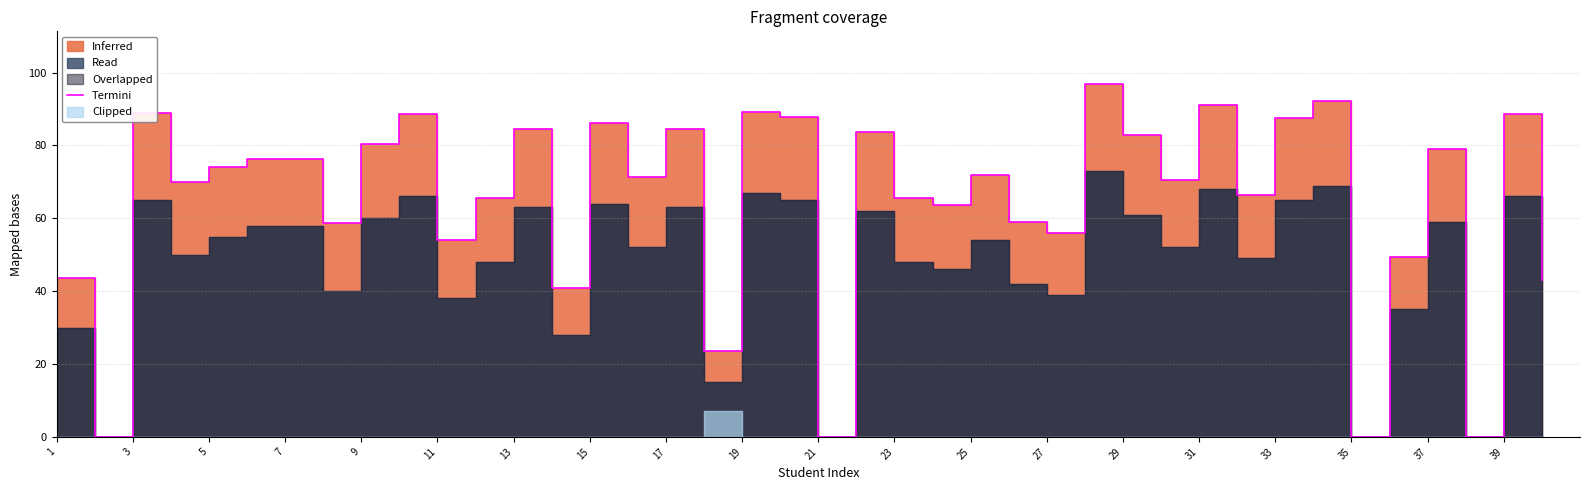

True or false: the data shows 26.3 at 15.

False